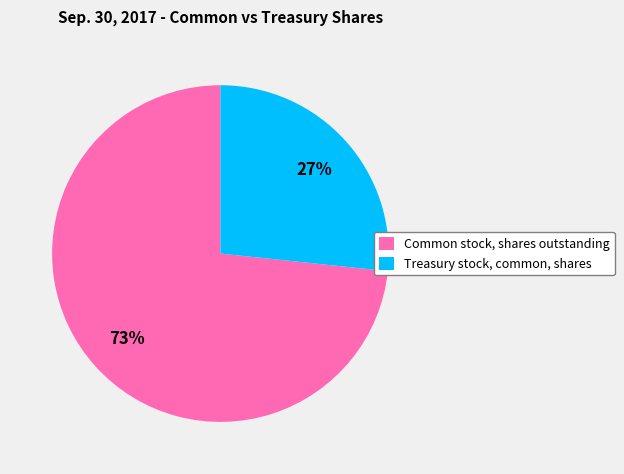

To the nearest percent, what is the average slice percentage?

50%